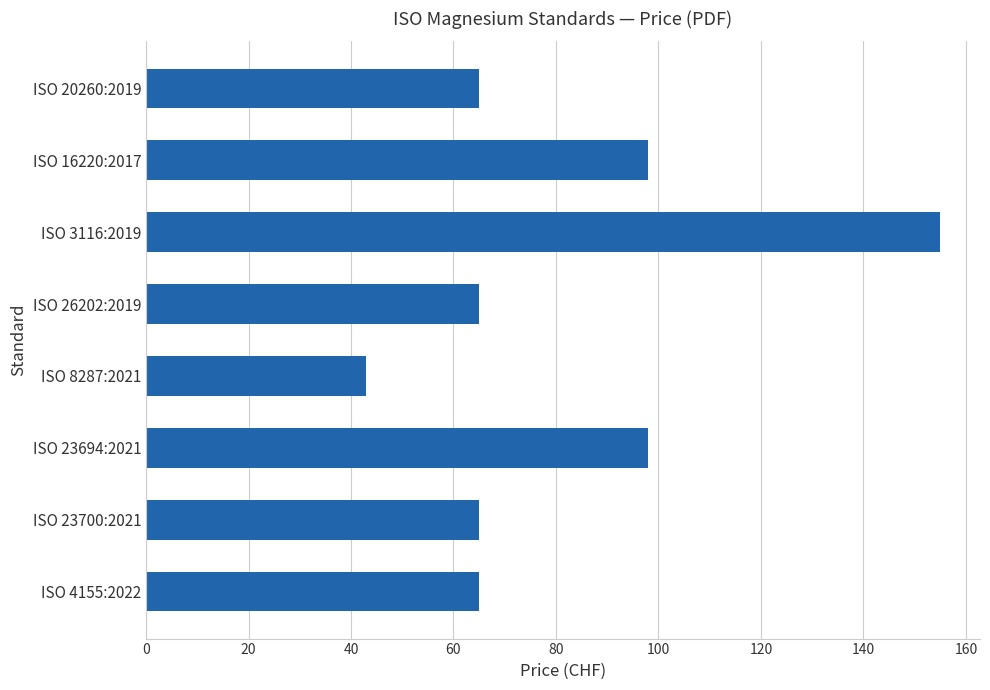

Read the value at ISO 8287:2021, to the nearest 50.

50